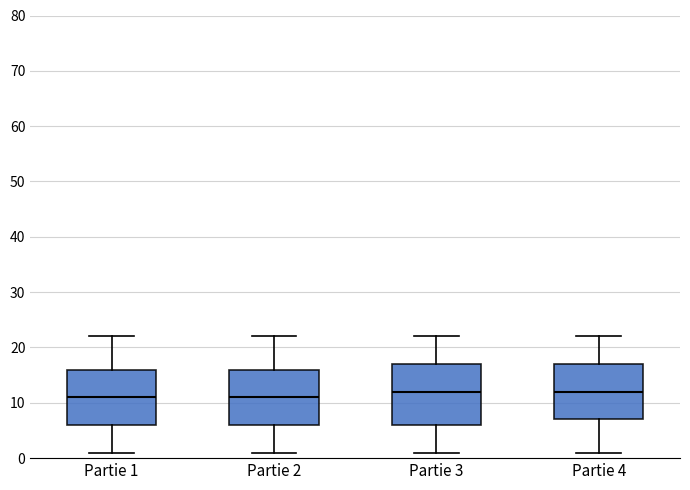

Reading left to right, read every box against the y-axis: the position of its median line, the range the box covers, and the ends of its whiskers. The values are not printed on the chart, so give them approximately, as read against the axis.

Partie 1: median 11, box 6 to 16, whiskers 1 to 22
Partie 2: median 11, box 6 to 16, whiskers 1 to 22
Partie 3: median 12, box 6 to 17, whiskers 1 to 22
Partie 4: median 12, box 7 to 17, whiskers 1 to 22